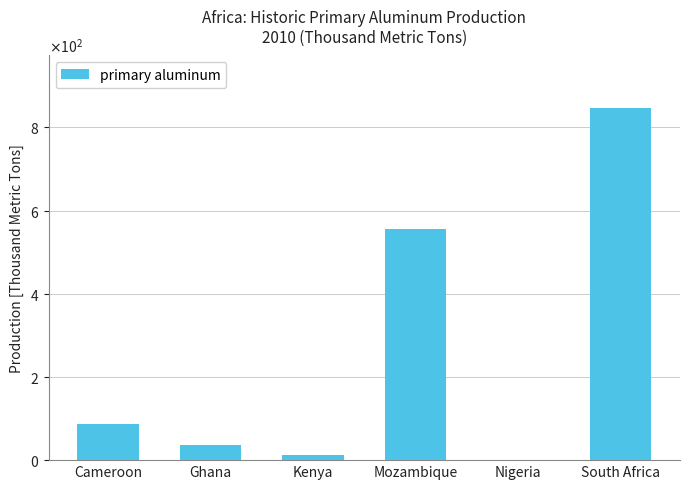

Are the bars horizontal?

No